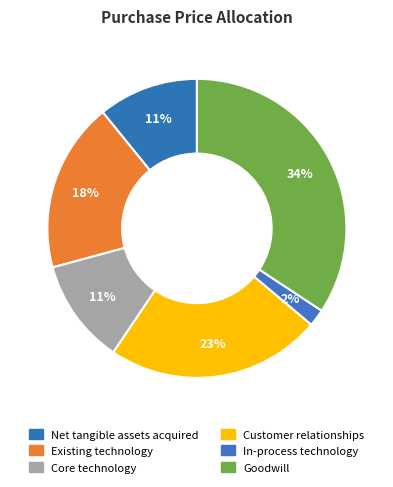

Rank the categories by value from highest to lowest.

Goodwill, Customer relationships, Existing technology, Core technology, Net tangible assets acquired, In-process technology